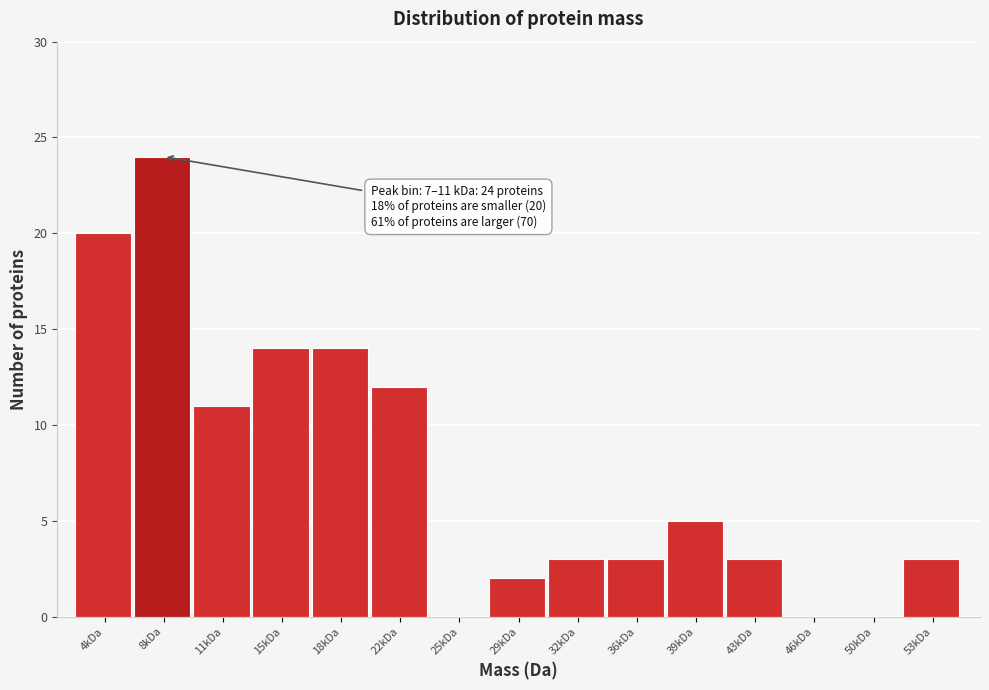

Reading left to right, transcribe all the data shown in this chart.

4kDa=20	8kDa=24	11kDa=11	15kDa=14	18kDa=14	22kDa=12	25kDa=0	29kDa=2	32kDa=3	36kDa=3	39kDa=5	43kDa=3	46kDa=0	50kDa=0	53kDa=3